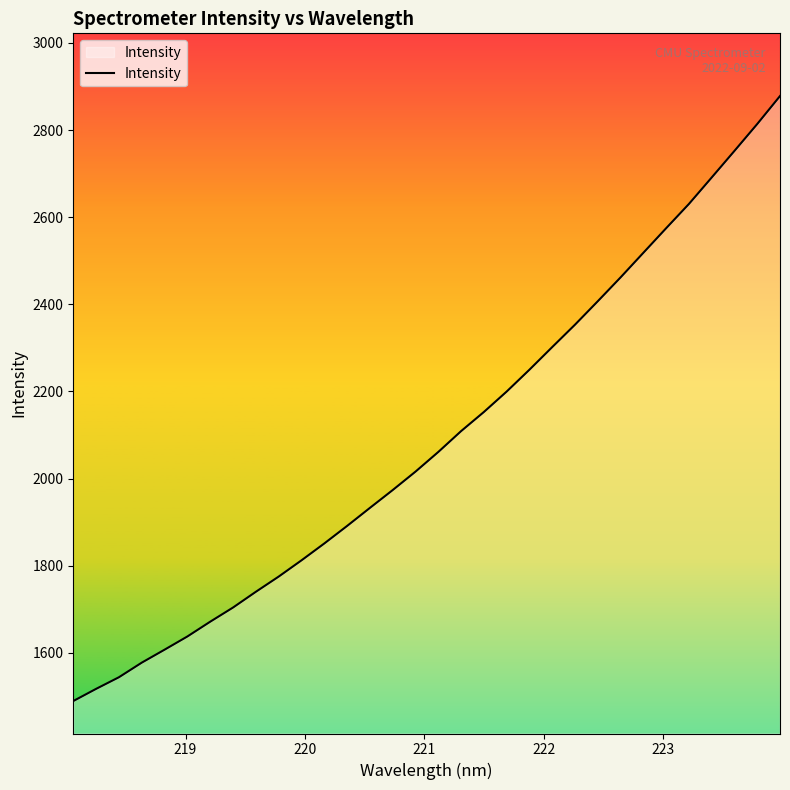

What is the greatest value displayed?

2877.9